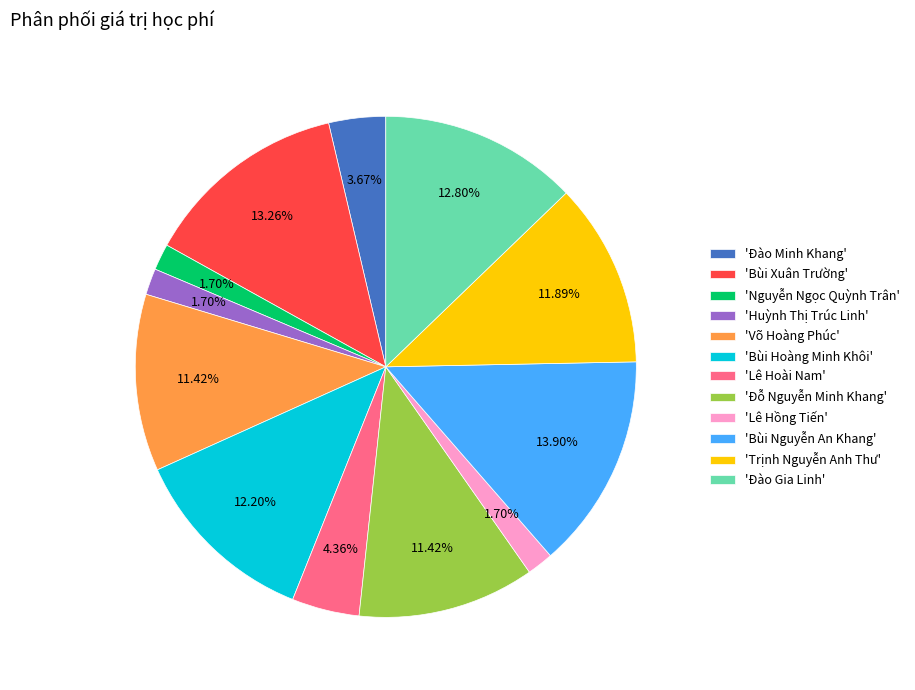

To the nearest percent, what is the average slice percentage?

8%